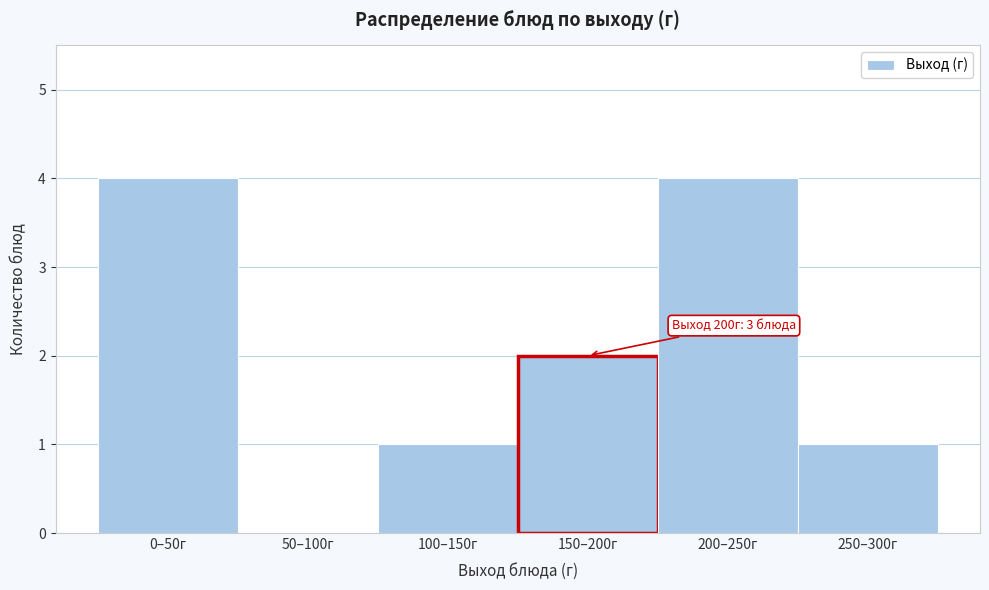

Reading right to left, extract all data points from this chart.

250–300г=1	200–250г=4	150–200г=2	100–150г=1	50–100г=0	0–50г=4